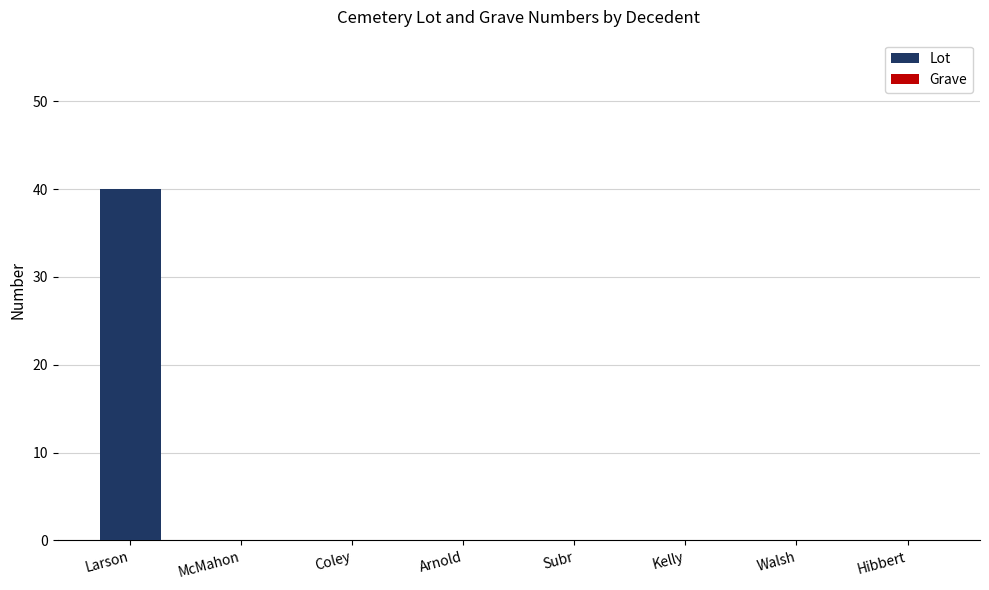

What is the sum of the values at Larson and Subr?

40